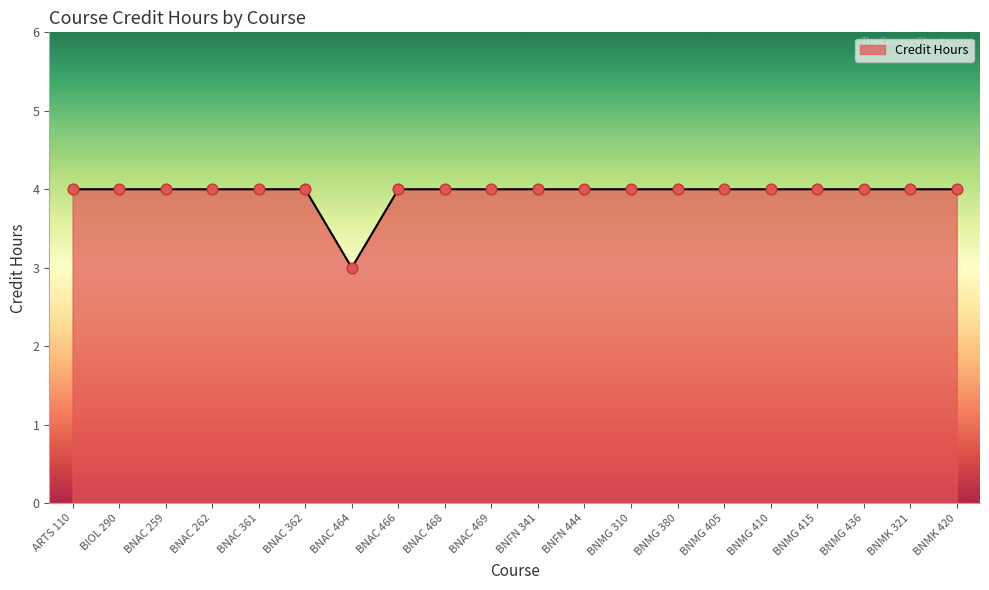

What is the change in value from BNAC 464 to BNFN 341?

+1